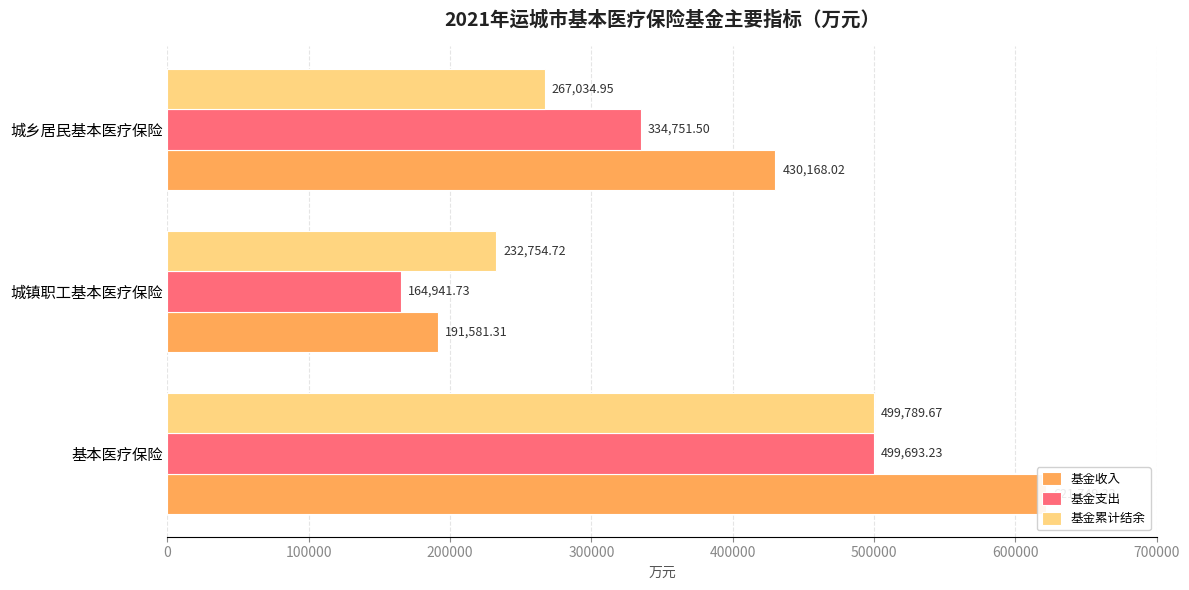

How many data points does each series have?

3